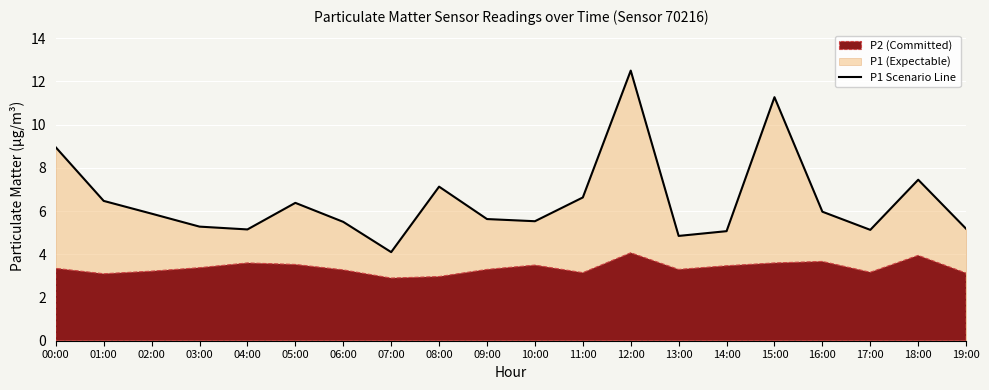

Where does the data first go above 5?

00:00